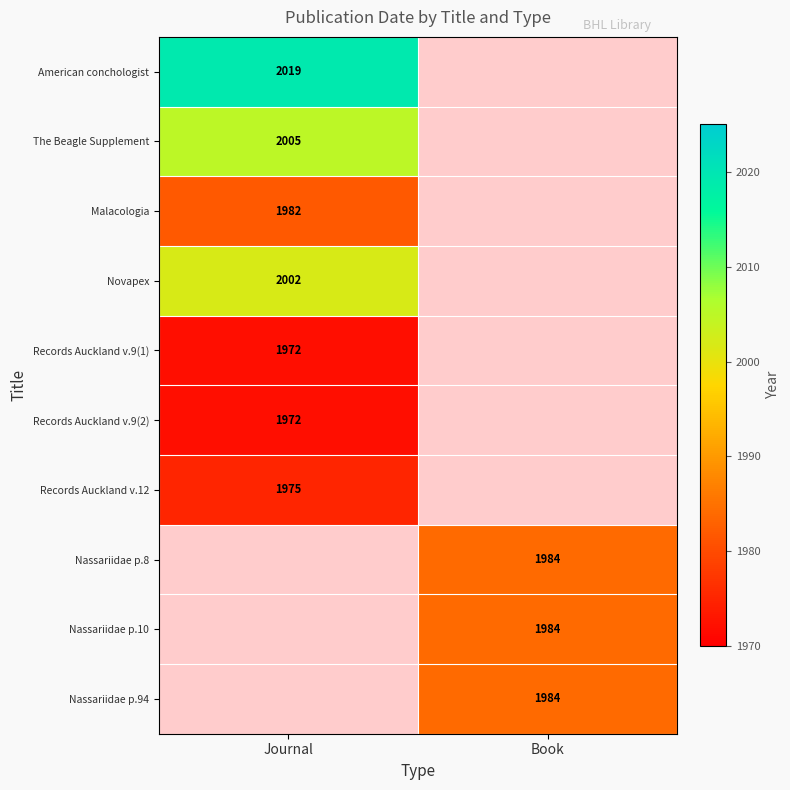

The Nassariidae p.10 series shows 942 at Book. True or false?

False